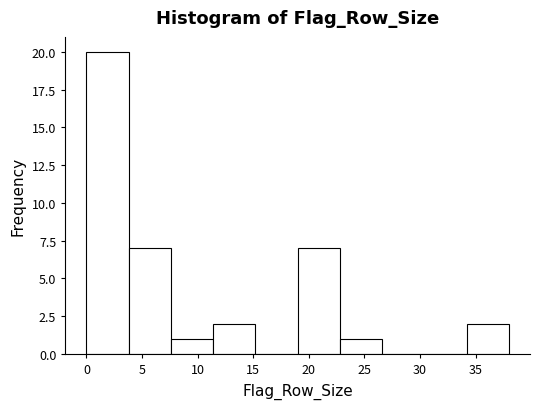

Reading left to right, transcribe this chart: for each bar, give the range it covers on the x-axis and its height. Neither the bar edges nor the heights are printed on the chart, so give them approximately, as read against the axes.

0.0 to 3.8: 20
3.8 to 7.6: 7
7.6 to 11.4: 1
11.4 to 15.2: 2
15.2 to 19.0: 0
19.0 to 22.8: 7
22.8 to 26.6: 1
26.6 to 30.4: 0
30.4 to 34.2: 0
34.2 to 38.0: 2